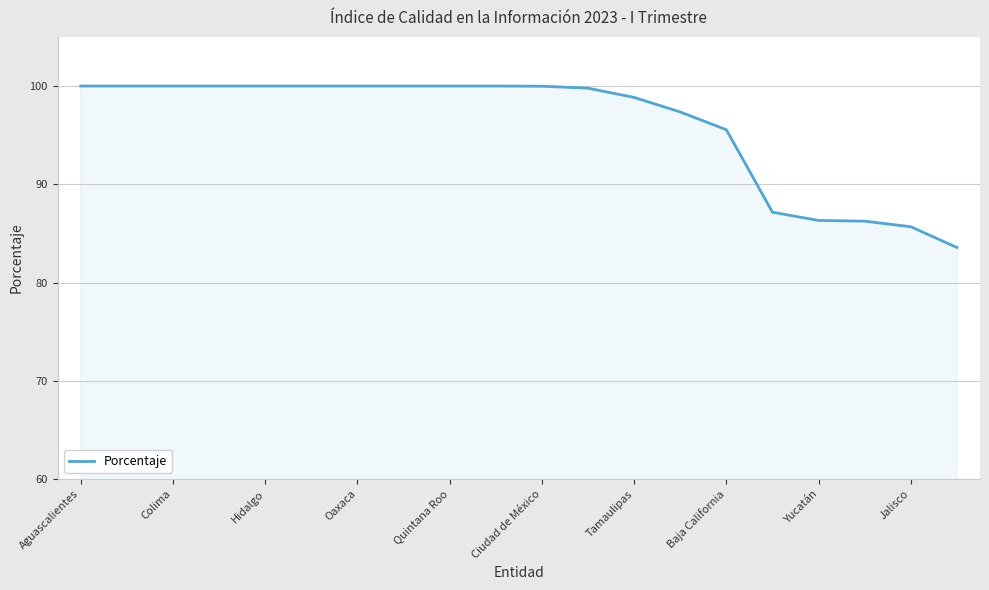

What is the difference between the maximum and minimum values?

16.4